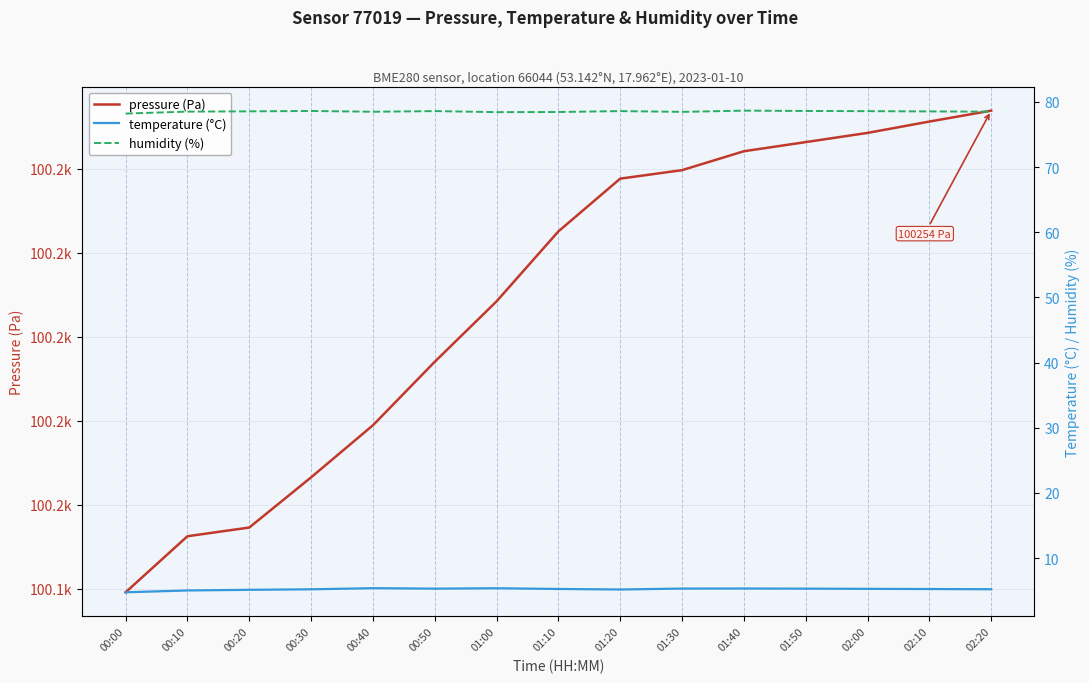

At which label does temperature (°C) first exceed 5?

00:10